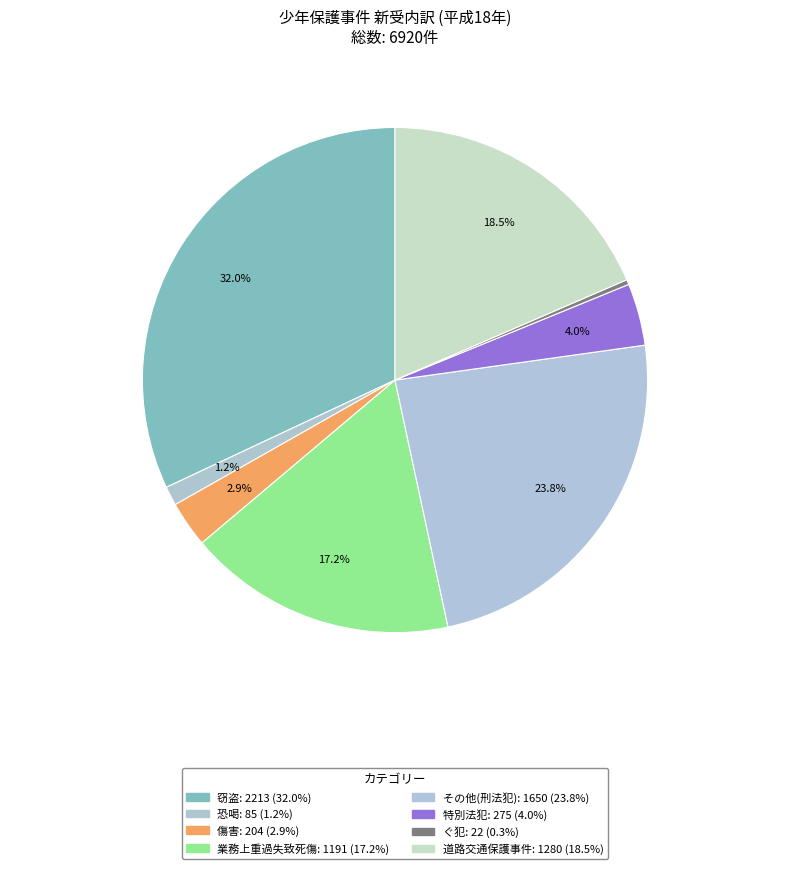

To the nearest percent, what portion does 窃盗 represent?

32%